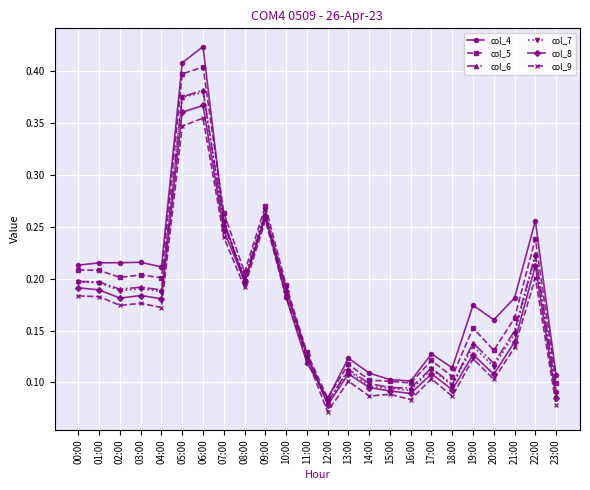

True or false: col_5 has more than 1 interior local peaks.

True